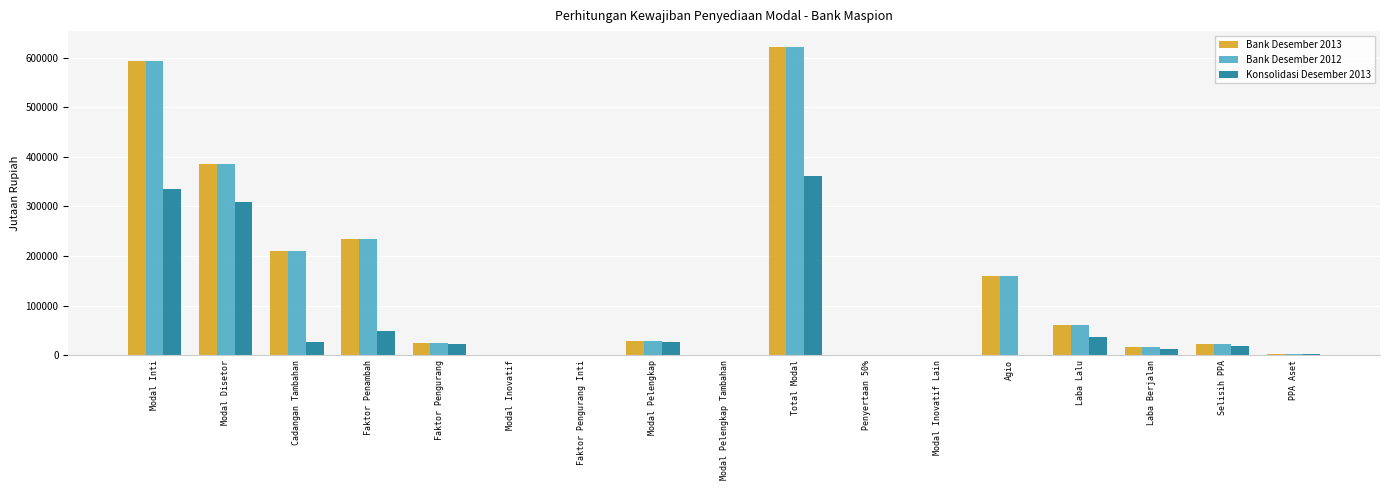

At which label does Konsolidasi Desember 2013 reach its peak?

Total Modal